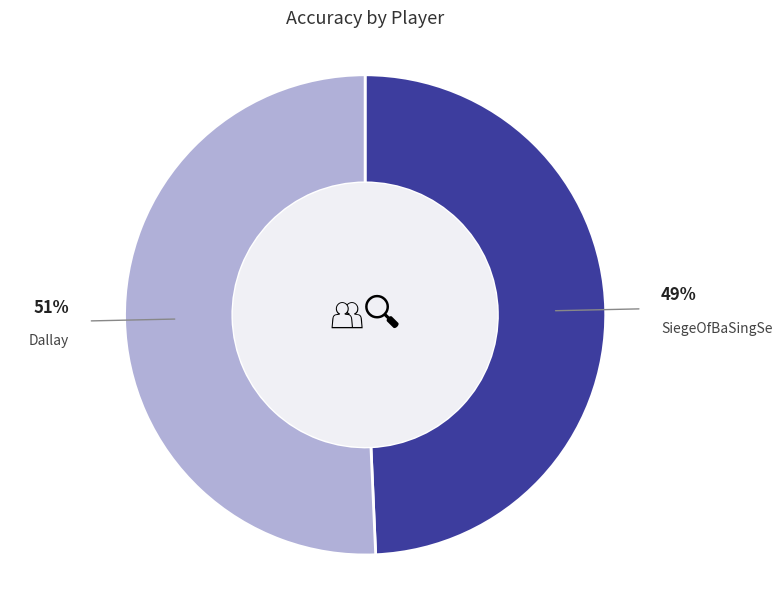

What is the ratio of the value at SiegeOfBaSingSe to the value at Dallay?

1.0